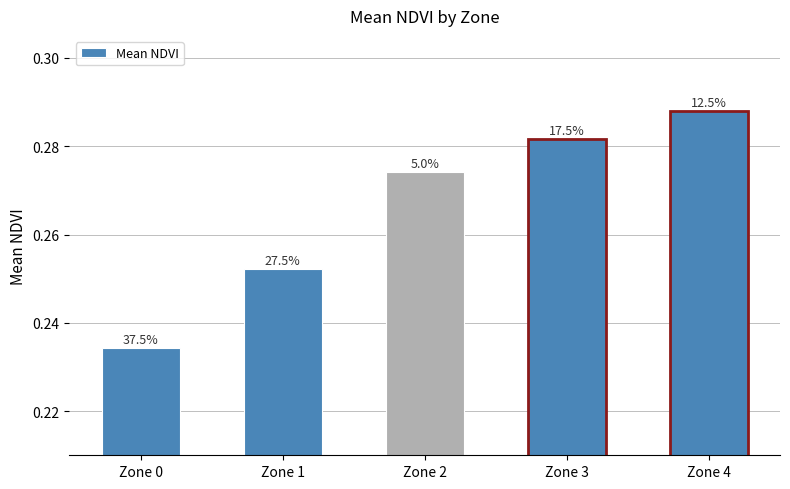

Does the chart contain any negative values?

No